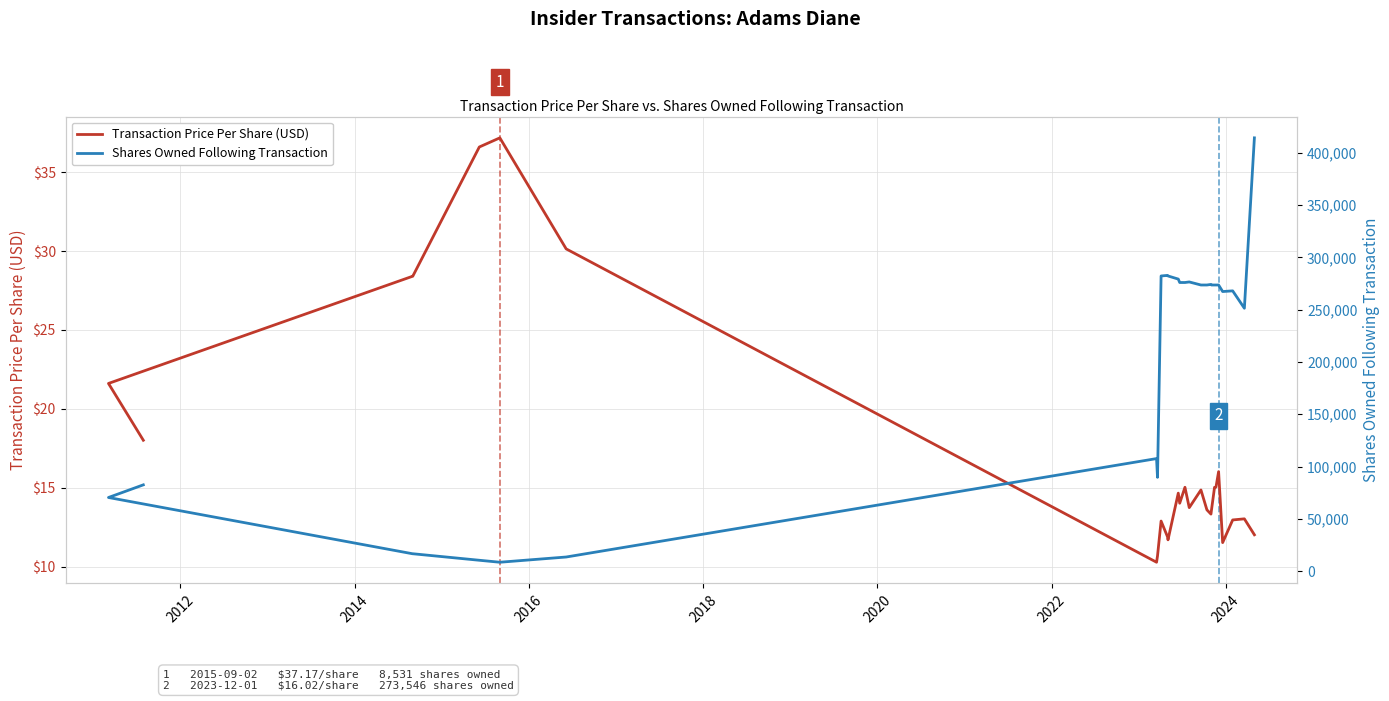

What is the lowest value of the Shares Owned Following Transaction series?

8531.0